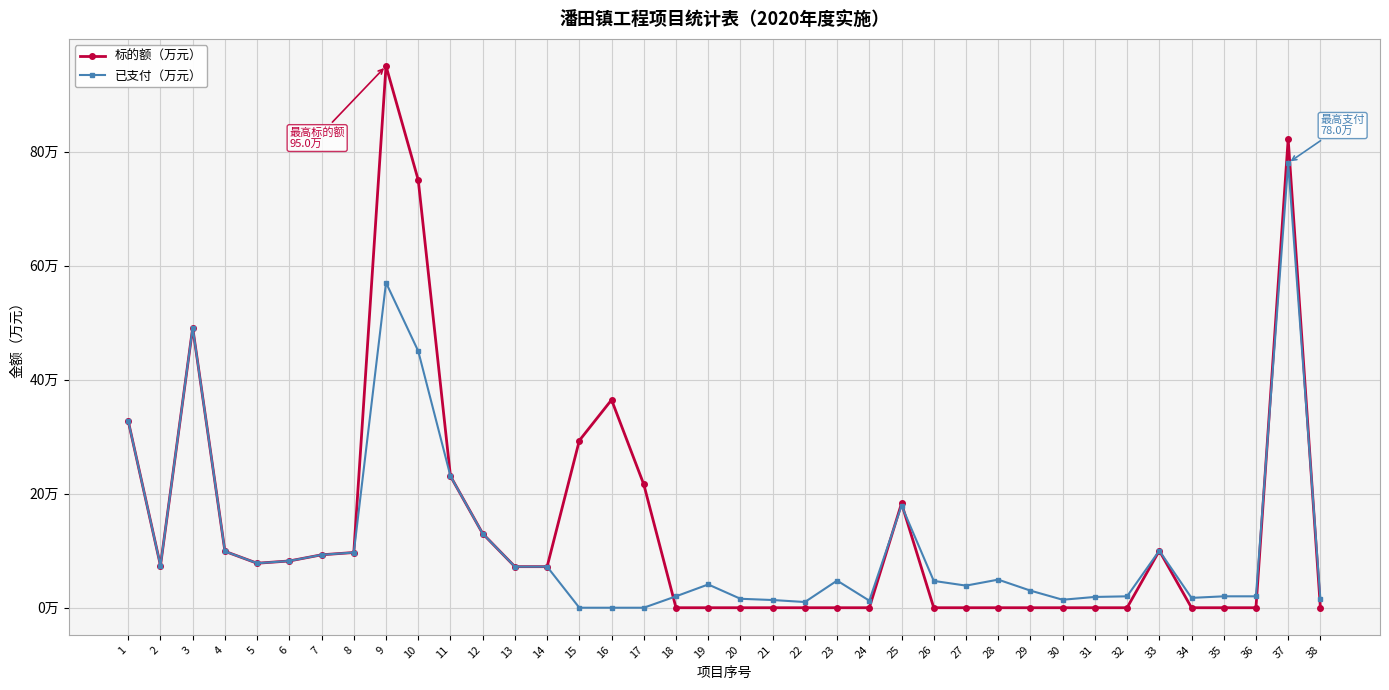

Reading left to right, what are all the values shown in this chart?

标的额（万元）: 32.7	7.4	49.1	9.9	7.8	8.2	9.3	9.7	95.0	75.0	23.1	13.0	7.2	7.2	29.3	36.5	21.6	0.0	0.0	0.0	0.0	0.0	0.0	0.0	18.3	0.0	0.0	0.0	0.0	0.0	0.0	0.0	10.0	0.0	0.0	0.0	82.2	0.0
已支付（万元）: 32.7	7.4	49.1	9.9	7.8	8.2	9.3	9.7	57.0	45.0	23.1	13.0	7.2	7.2	0.0	0.0	0.0	2.0	4.1	1.6	1.4	1.0	4.8	1.2	17.9	4.7	3.9	4.9	3.0	1.4	1.9	2.0	10.0	1.7	2.0	2.0	78.0	1.5